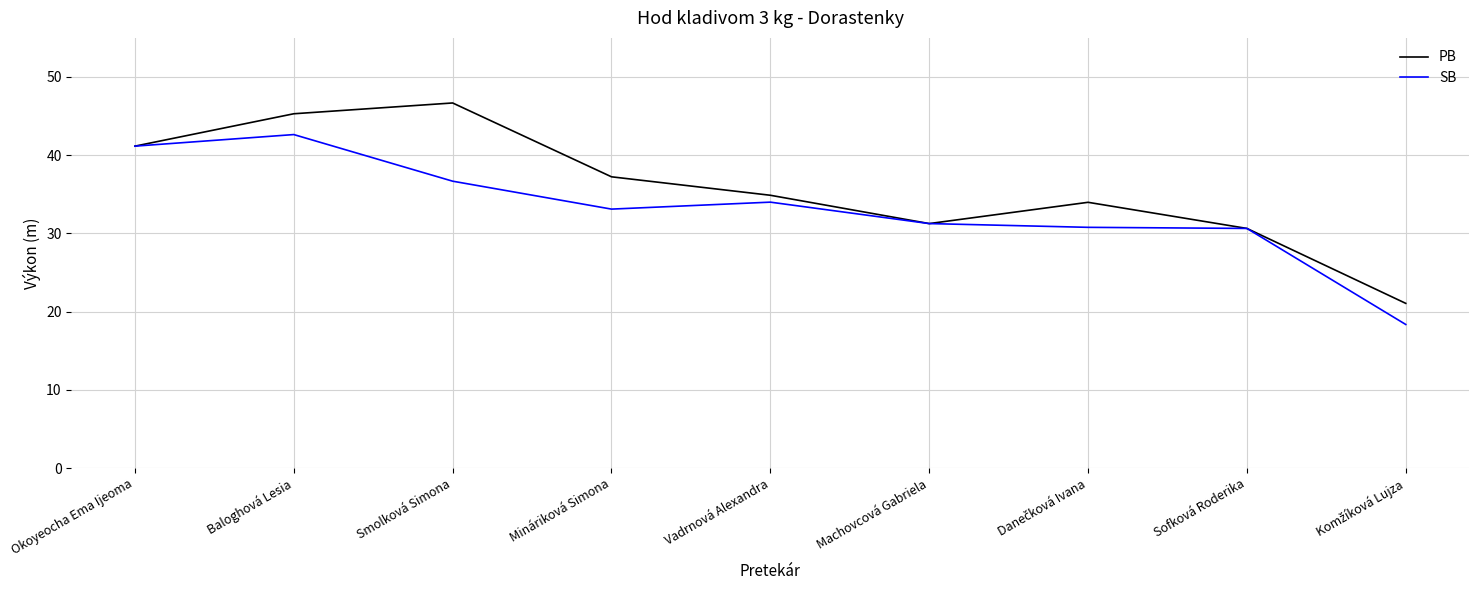

List the series in order of their peak value, highest first.

PB, SB